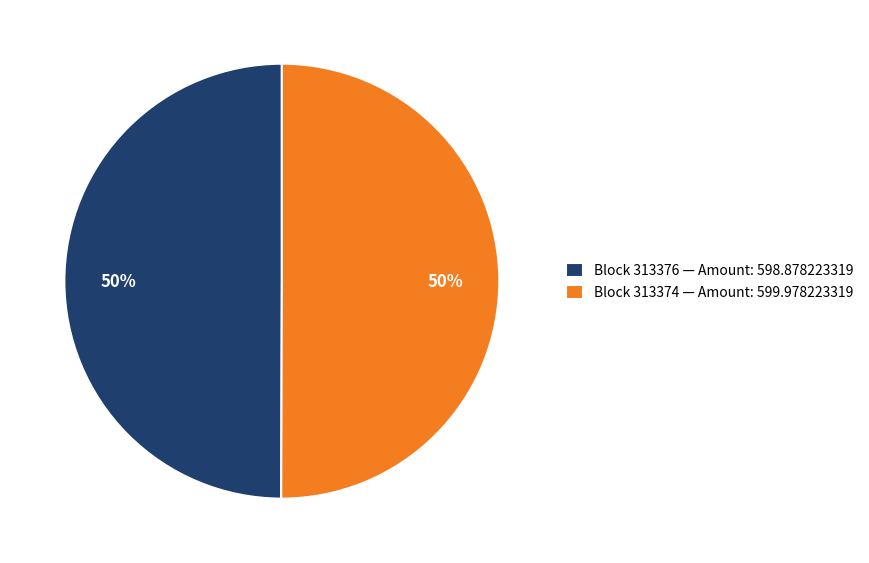

How many segments does this pie chart have?

2